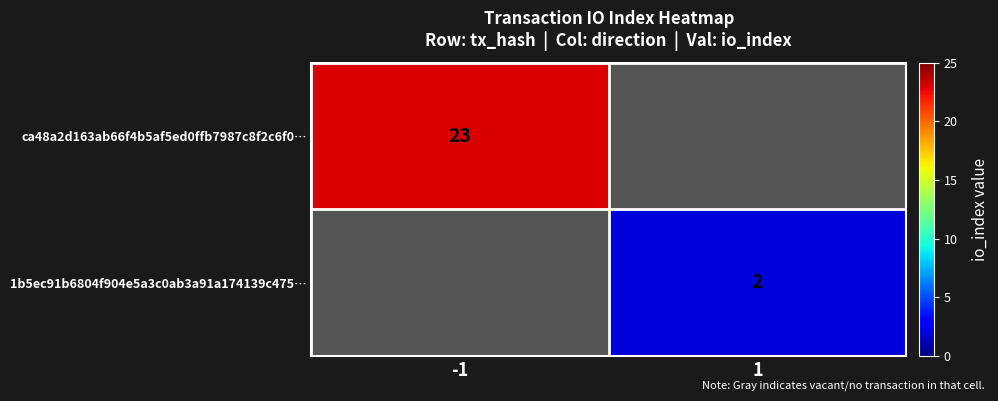

What is the maximum value shown in the chart?

23.0